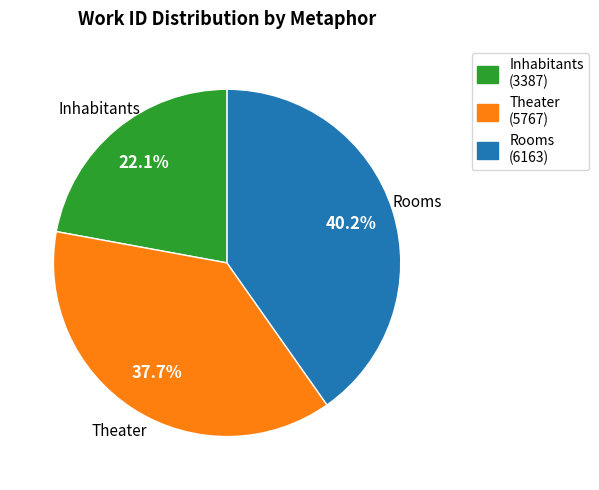

What is the smallest slice in the pie chart?

Inhabitants